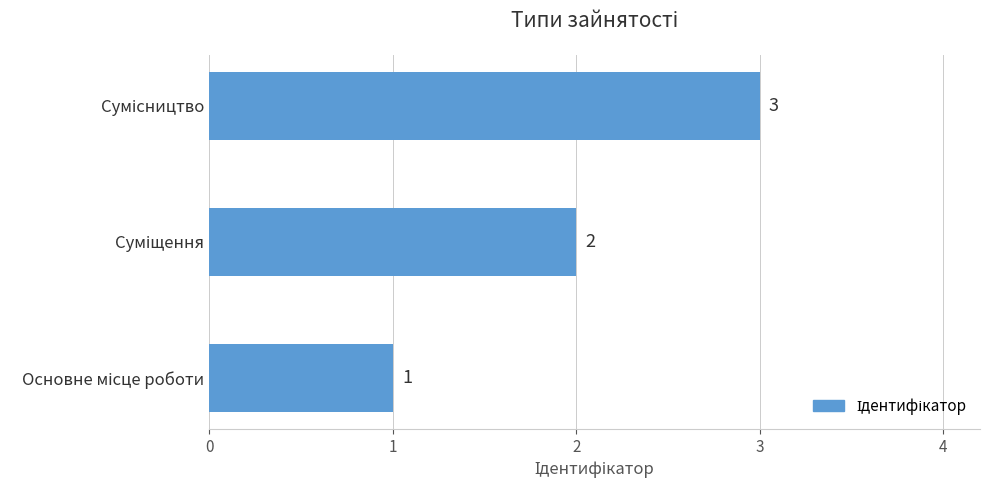

What is the sum of all values?

6